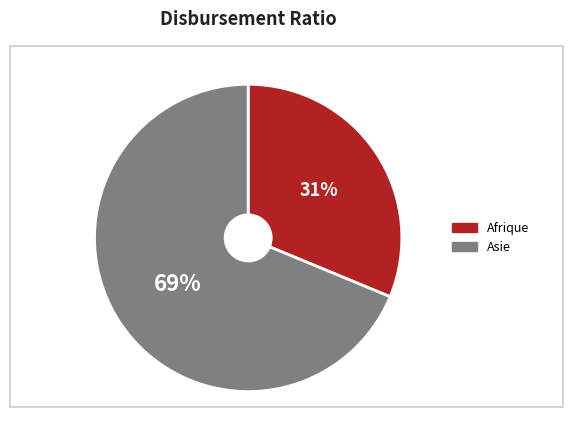

Is there any slice that represents more than half of the pie?

Yes